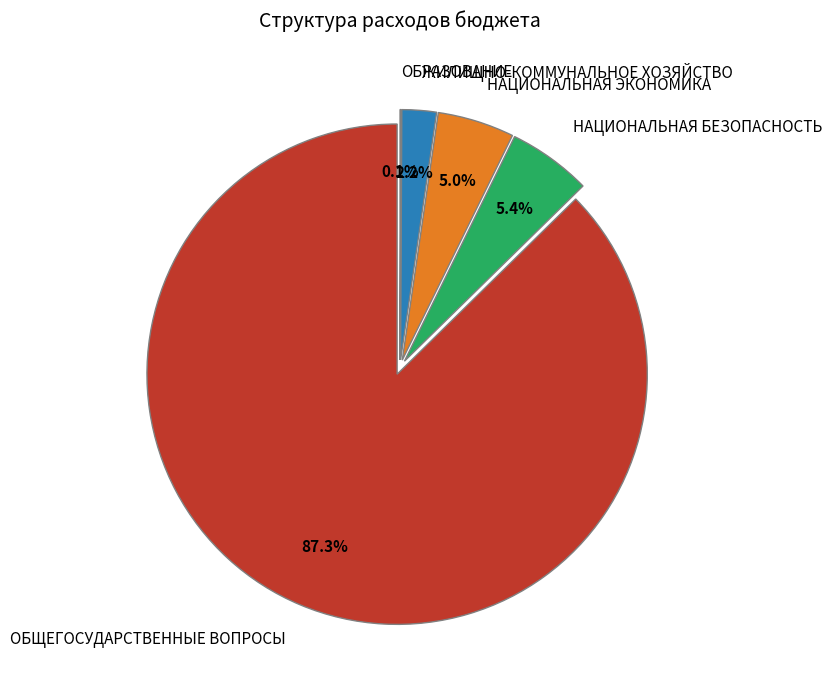

To the nearest percent, what is the combined percentage of НАЦИОНАЛЬНАЯ БЕЗОПАСНОСТЬ and ОБРАЗОВАНИЕ?

5%